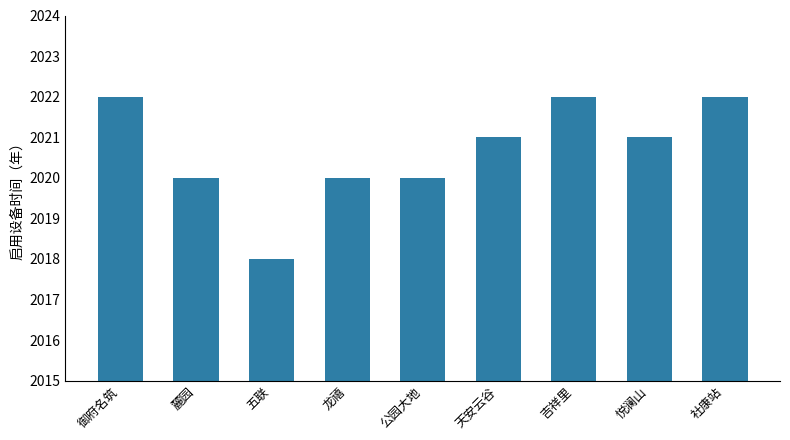

What is the difference between the maximum and second lowest values?

2